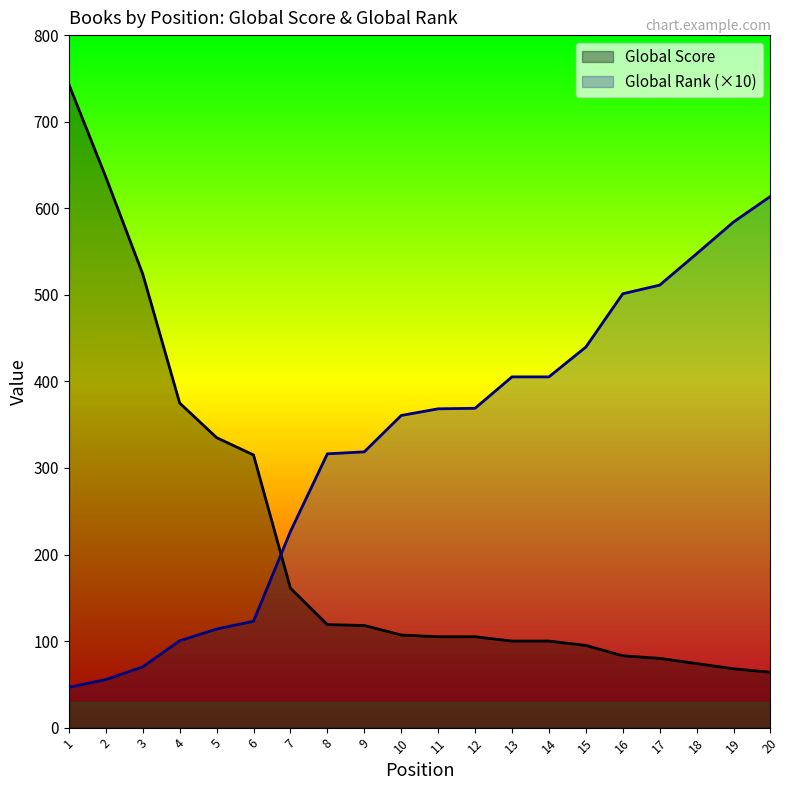

Which series has the widest spread of values?

Global Score